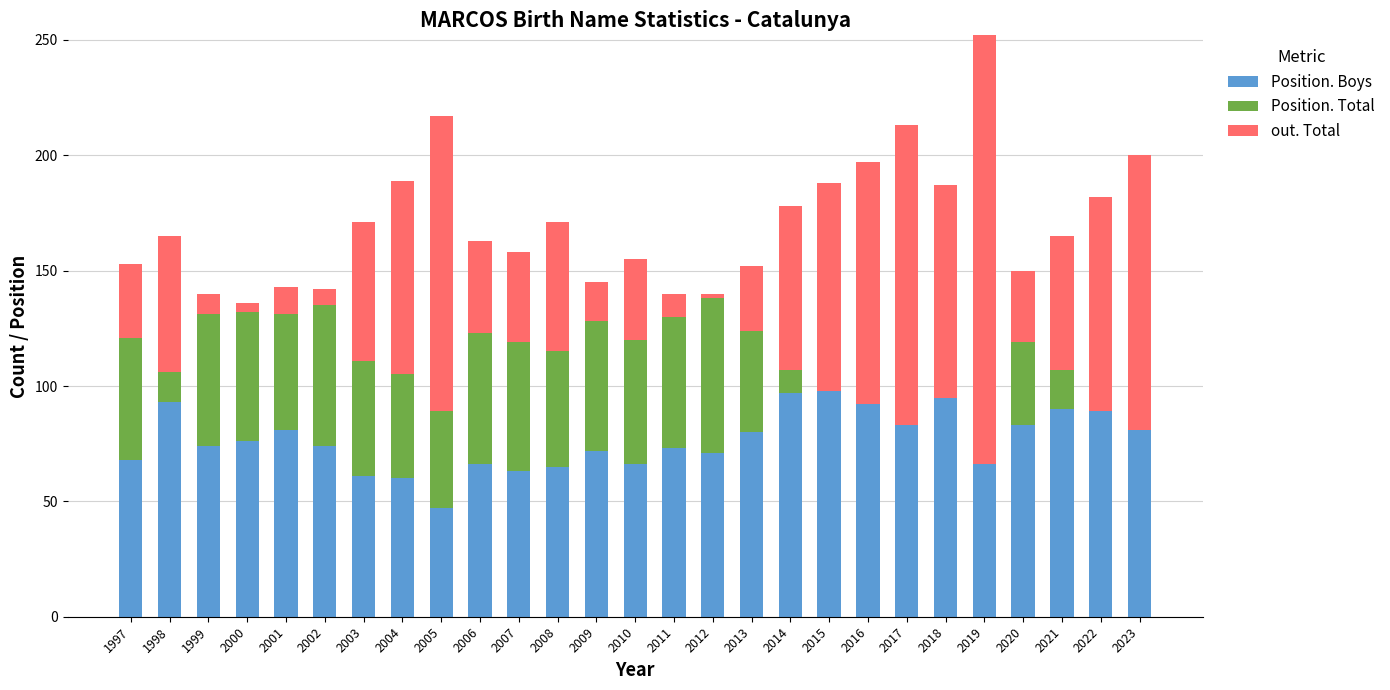

How many bars are there in total?

81